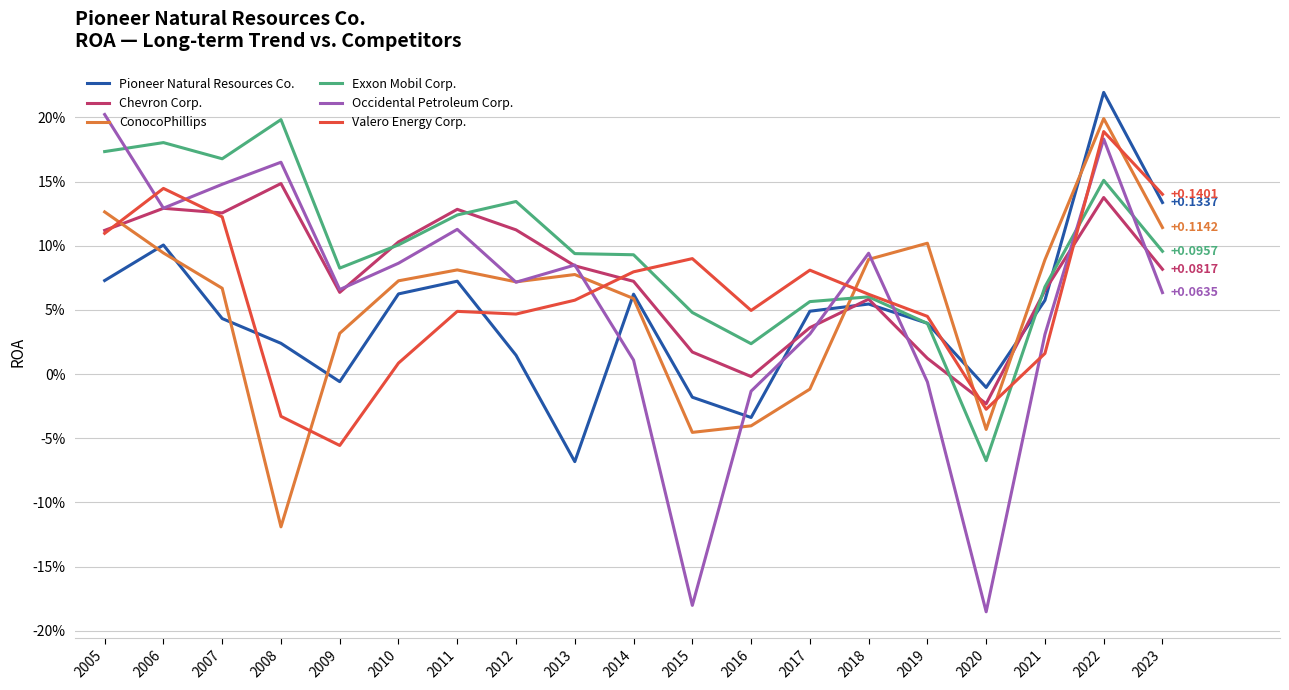

Where is the first local maximum for ConocoPhillips?

2011